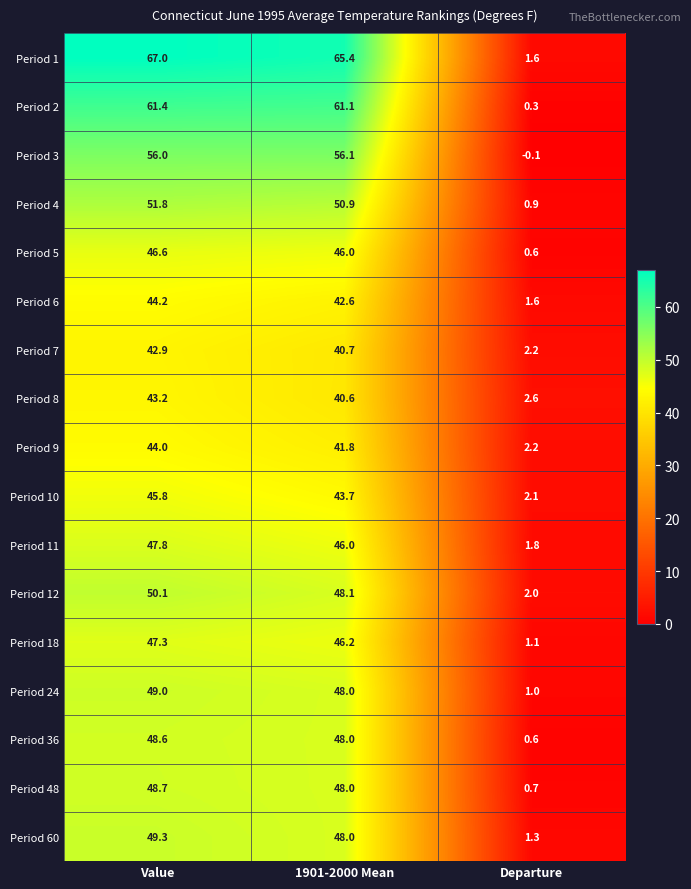

List the series in order of their peak value, lowest first.

Period 7, Period 8, Period 9, Period 6, Period 10, Period 5, Period 18, Period 11, Period 36, Period 48, Period 24, Period 60, Period 12, Period 4, Period 3, Period 2, Period 1